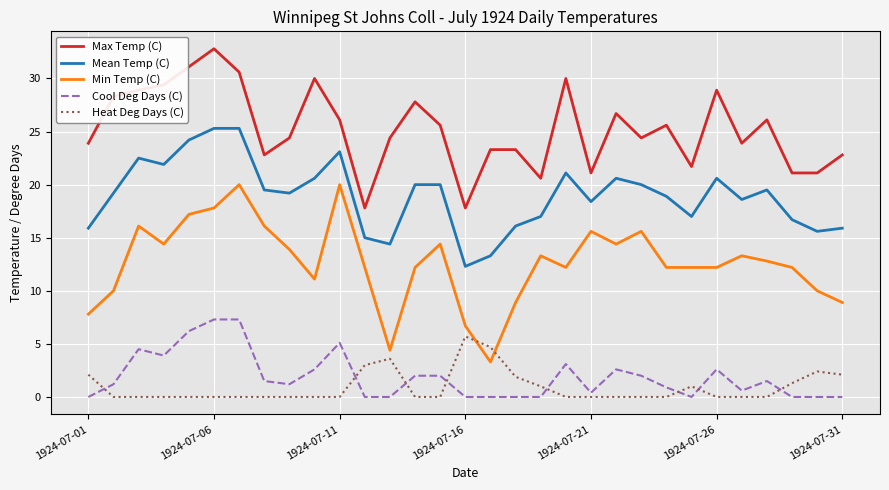

What is the difference between the second highest and minimum values in the Max Temp (C) series?

13.3